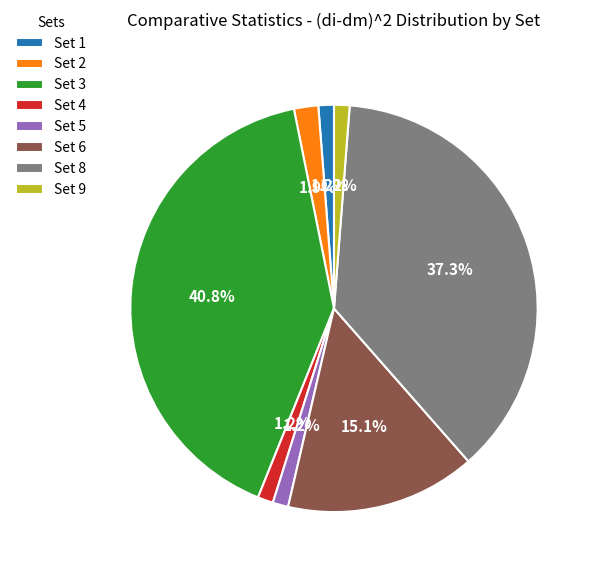

What portion of the pie excludes Set 2?

98.1%